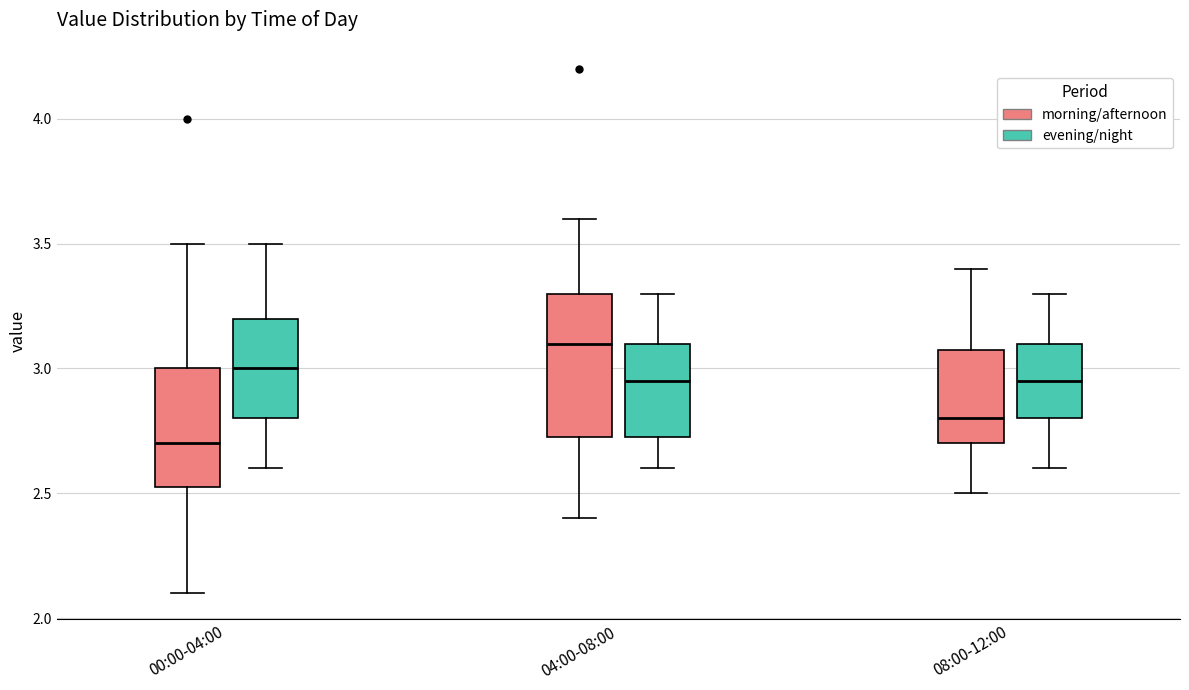

Where is the lower edge of the box for 00:00-04:00 (morning/afternoon) on the y-axis? The values are not printed on the chart, so give them approximately, as read against the axis.

2.55